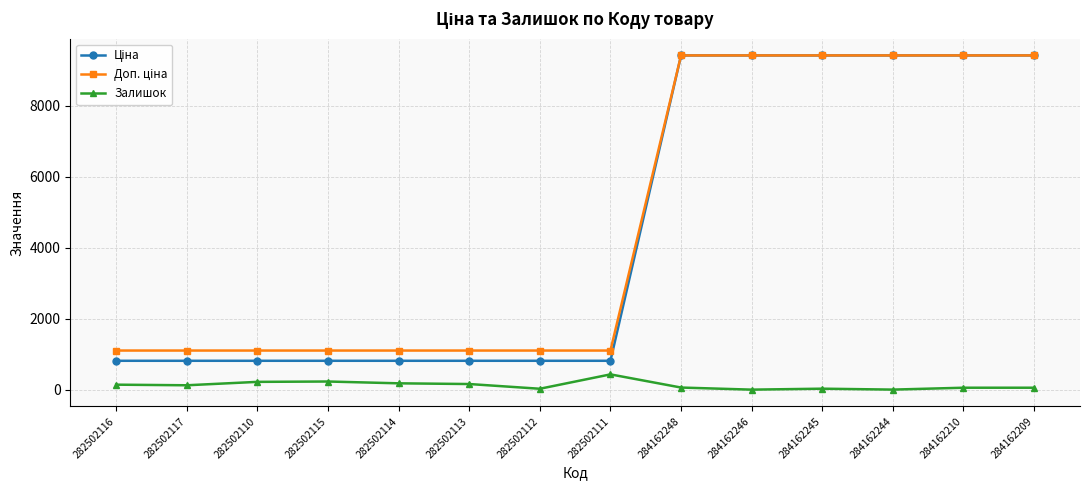

True or false: Залишок has more than 1 points higher than both neighbors.

True